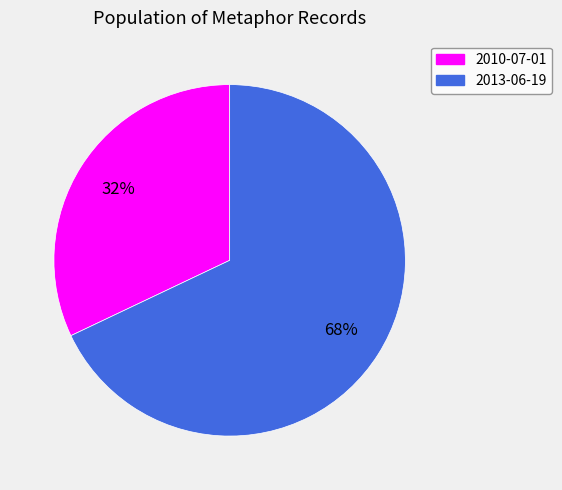

How many slices are in this pie chart?

2